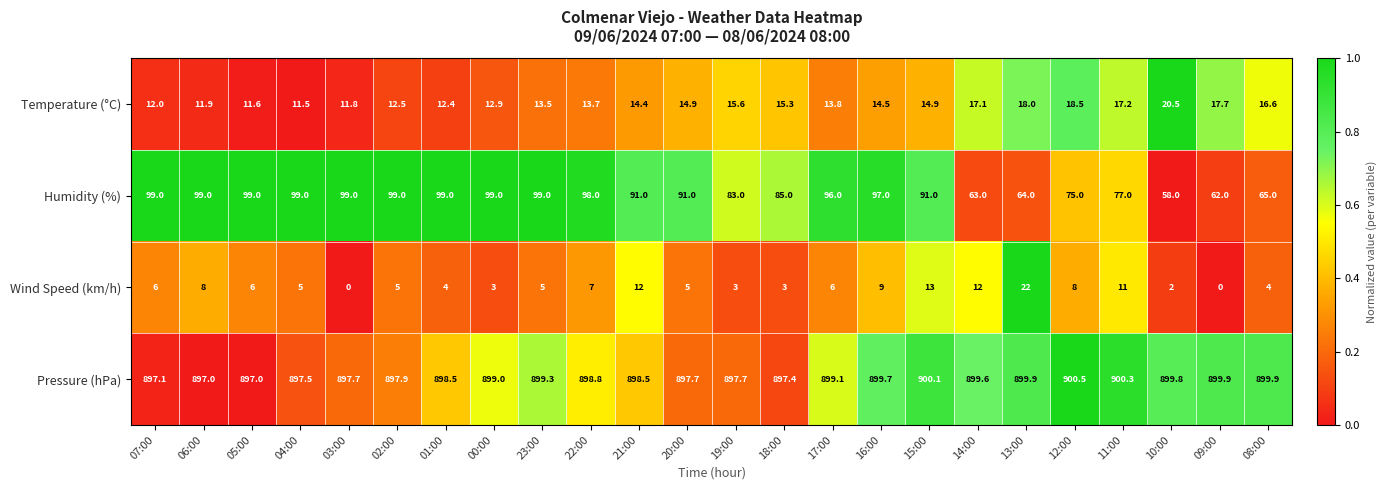

What is the difference between the highest and lowest values at 05:00?

891.0